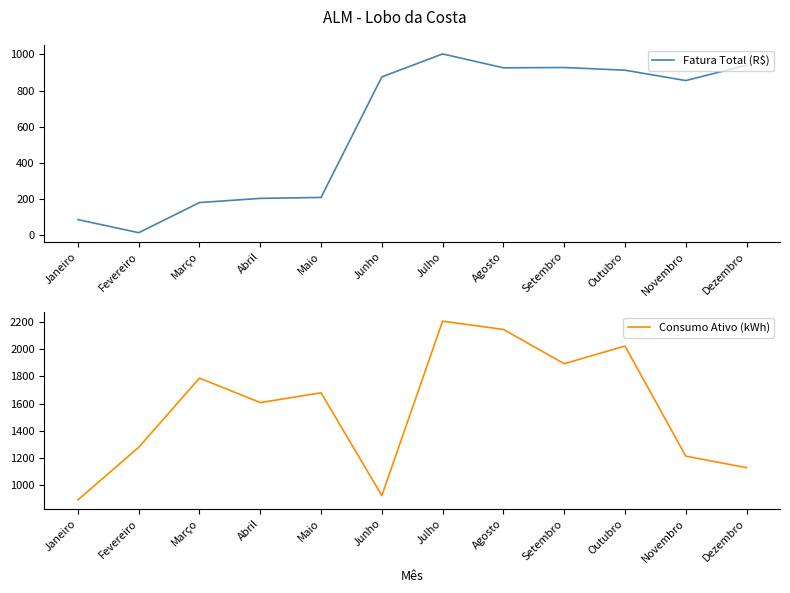

What is the spread (max minus min) of values at Setembro?

966.5